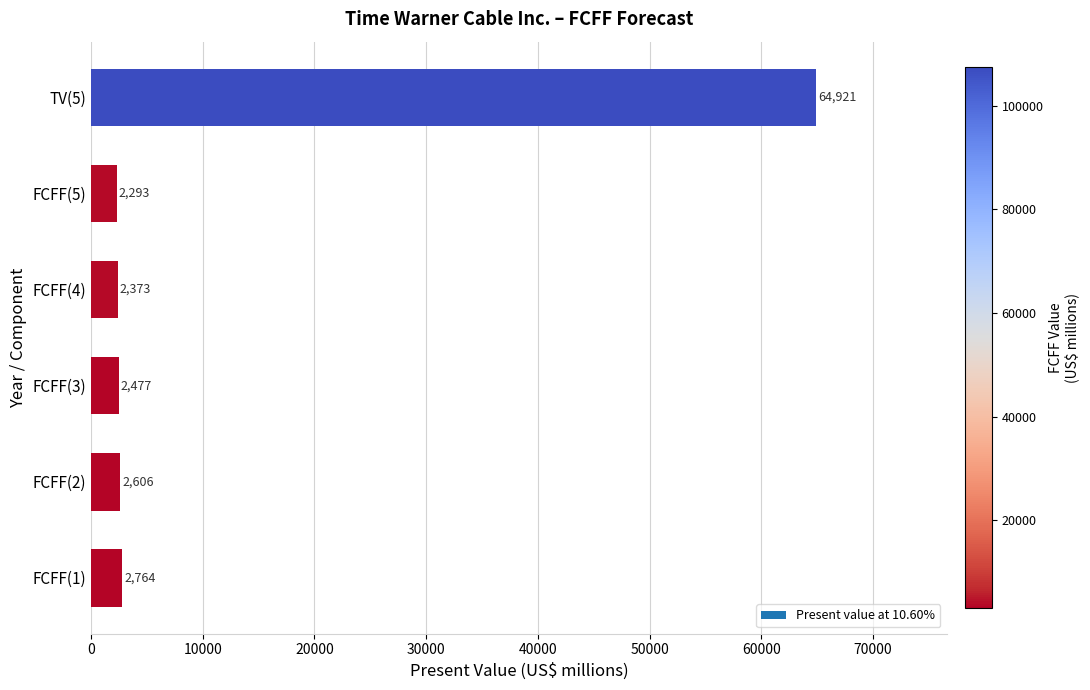

Reading bottom to top, list all the values displayed in this chart.

FCFF(1)=2764	FCFF(2)=2606	FCFF(3)=2477	FCFF(4)=2373	FCFF(5)=2293	TV(5)=64921